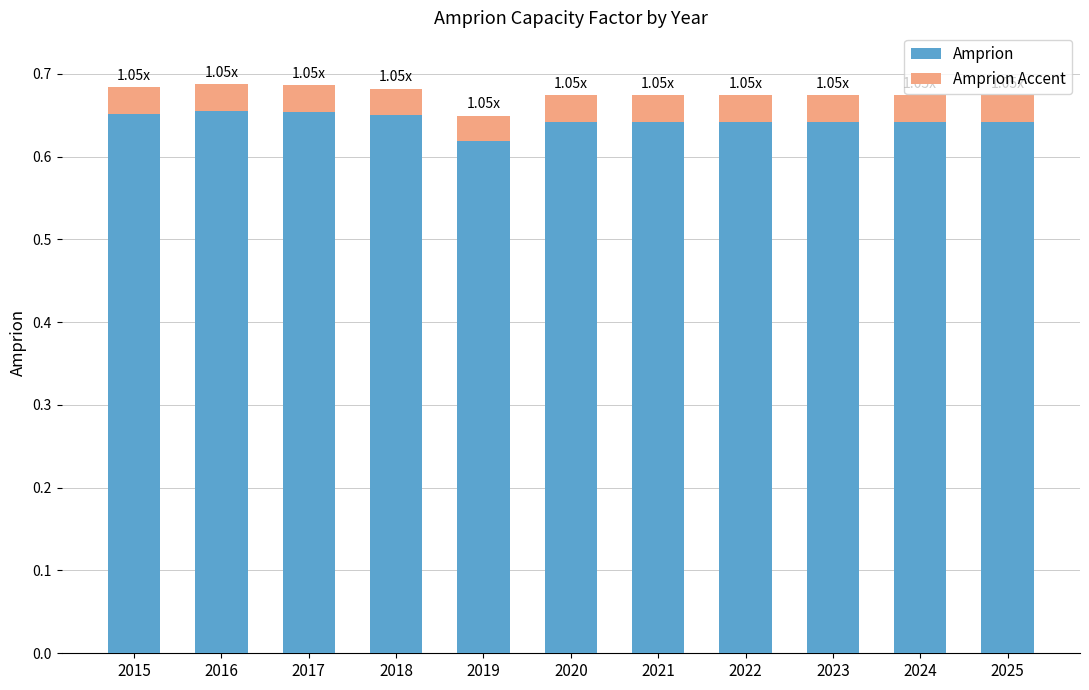

What is the sum of the Amprion values at 2025 and 2023?

1.3